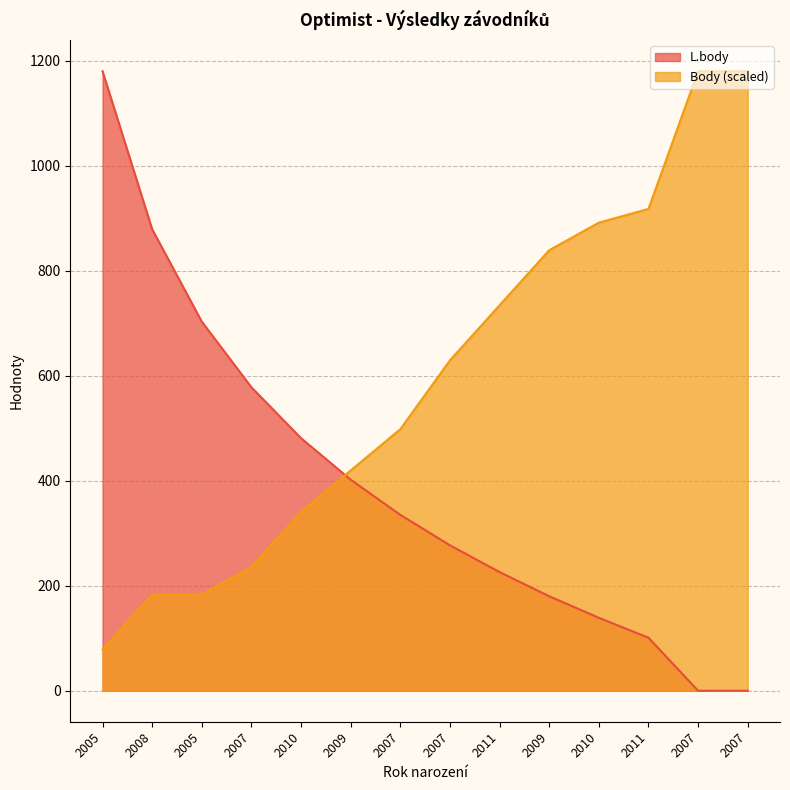

Rank the series at 2008 from highest to lowest value.

L.body, Body (scaled)